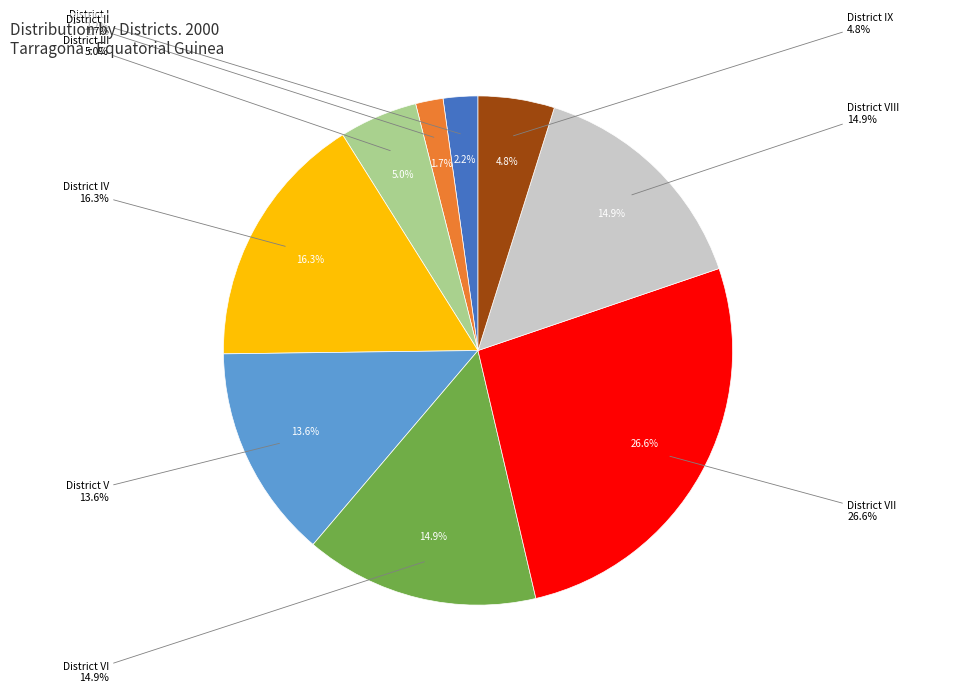

How many segments does this pie chart have?

9